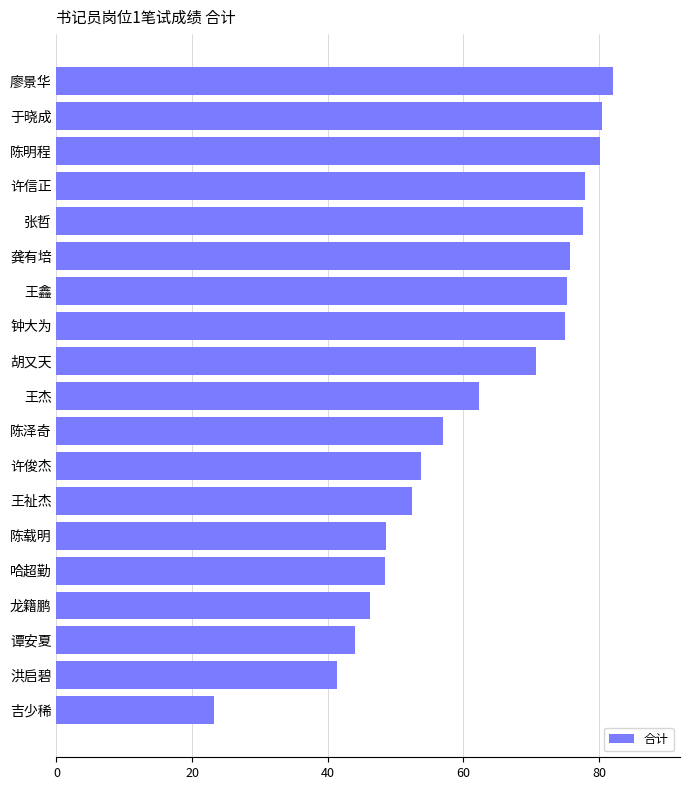

What is the difference between the second highest and second lowest values?

39.1